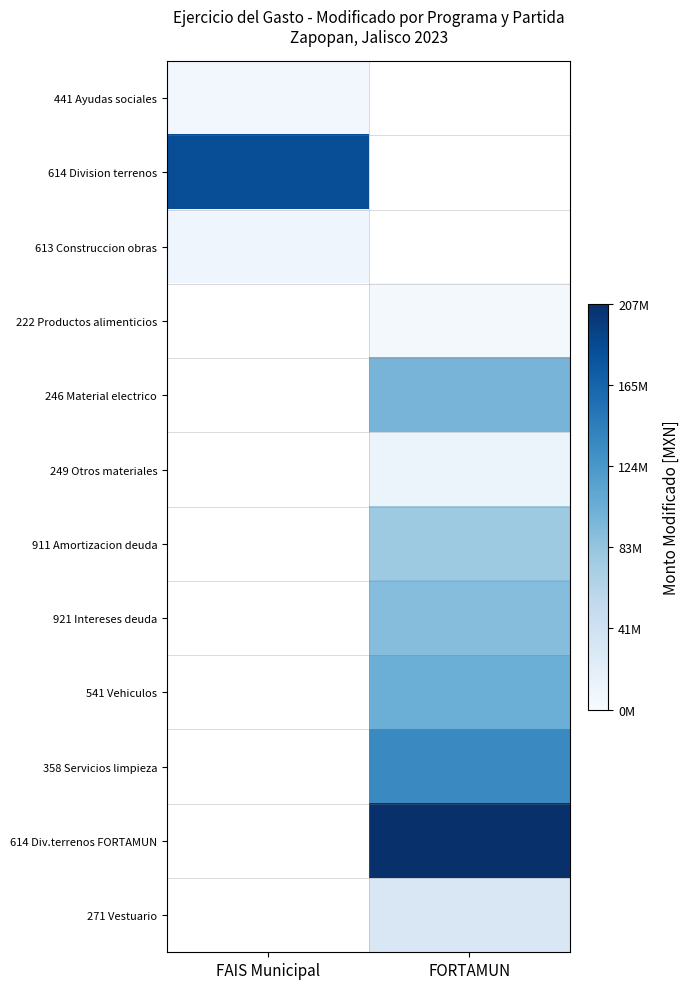

At FAIS Municipal, list the series in order from smallest to largest.

441 Ayudas sociales, 613 Construccion obras, 614 Division terrenos, 222 Productos alimenticios, 246 Material electrico, 249 Otros materiales, 911 Amortizacion deuda, 921 Intereses deuda, 541 Vehiculos, 358 Servicios limpieza, 614 Div.terrenos FORTAMUN, 271 Vestuario